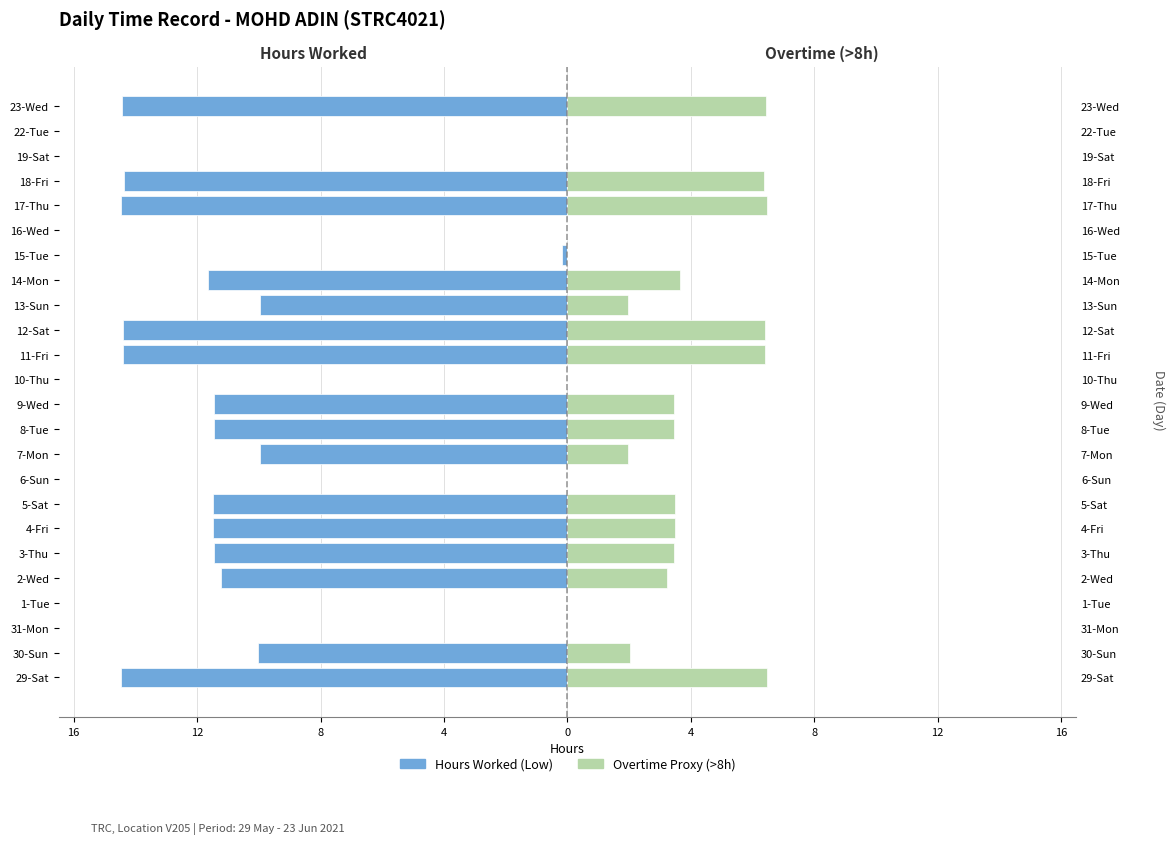

Reading left to right, extract all data points from this chart.

Hours Worked (Low): -14.5	-10.0	0.0	0.0	-11.2	-11.5	-11.5	-11.5	0.0	-10.0	-11.5	-11.4	0.0	-14.4	-14.4	-10.0	-11.6	-0.2	0.0	-14.5	-14.4	0.0	0.0	-14.4
Overtime Proxy (>8h): 6.5	2.0	0.0	0.0	3.2	3.5	3.5	3.5	0.0	2.0	3.5	3.4	0.0	6.4	6.4	2.0	3.6	0.0	0.0	6.5	6.4	0.0	0.0	6.4